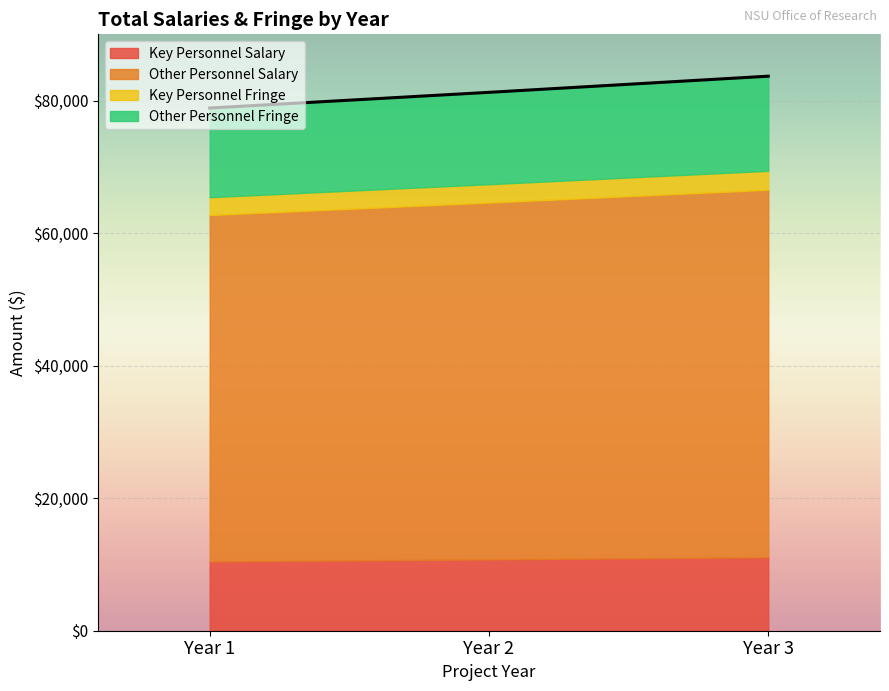

The Year 2 Total series shows 21434 at Key Personnel Salary. True or false?

False